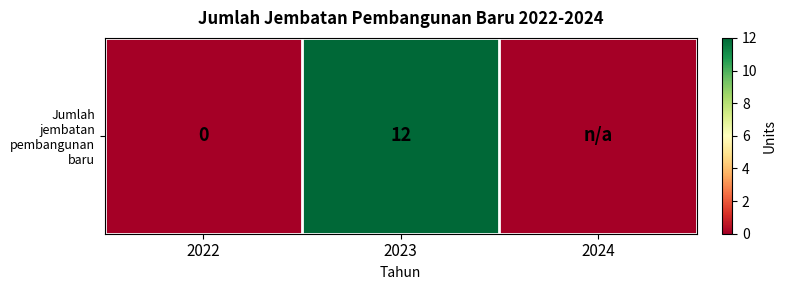

Reading left to right, what are all the values shown in this chart?

2022=0	2023=12	2024=0